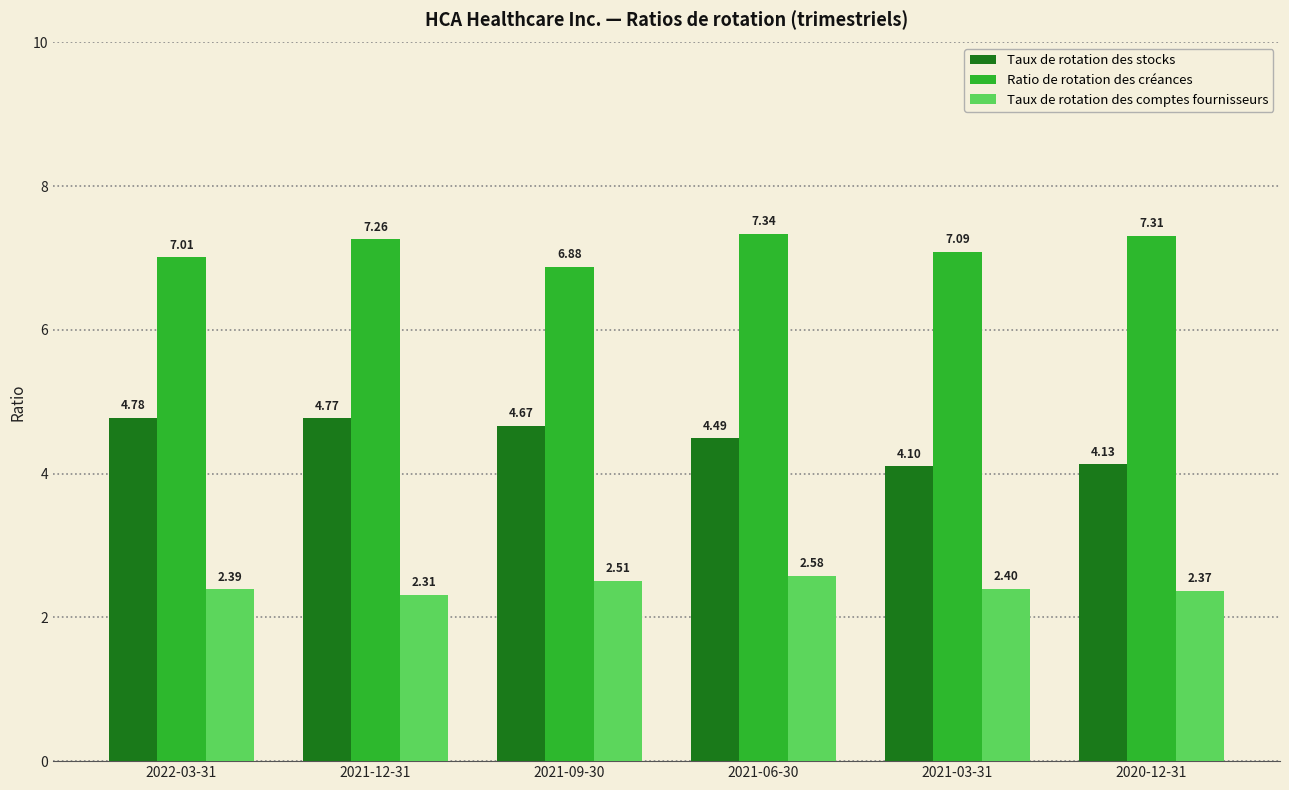

At how many categories does at least one series exceed 3?

6